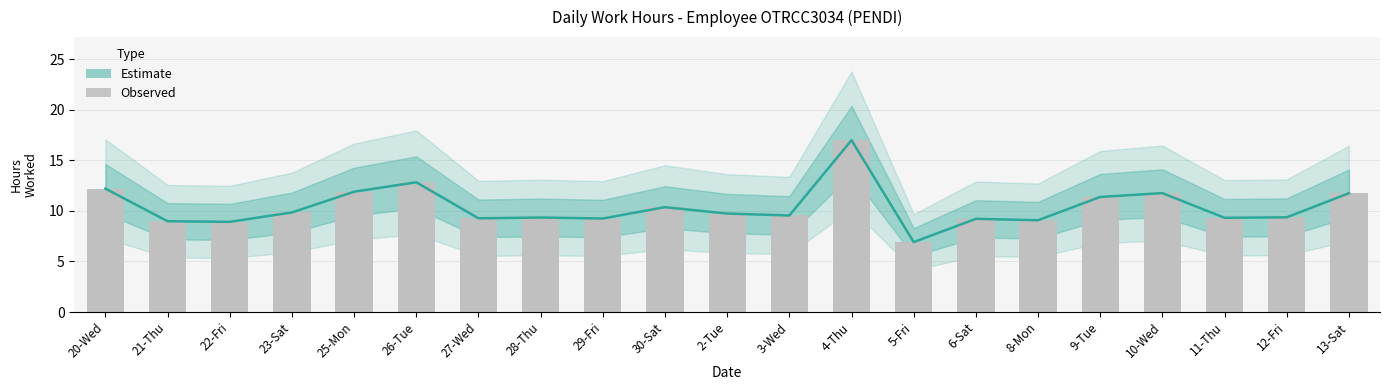

Count the number of data series in this chart.

2